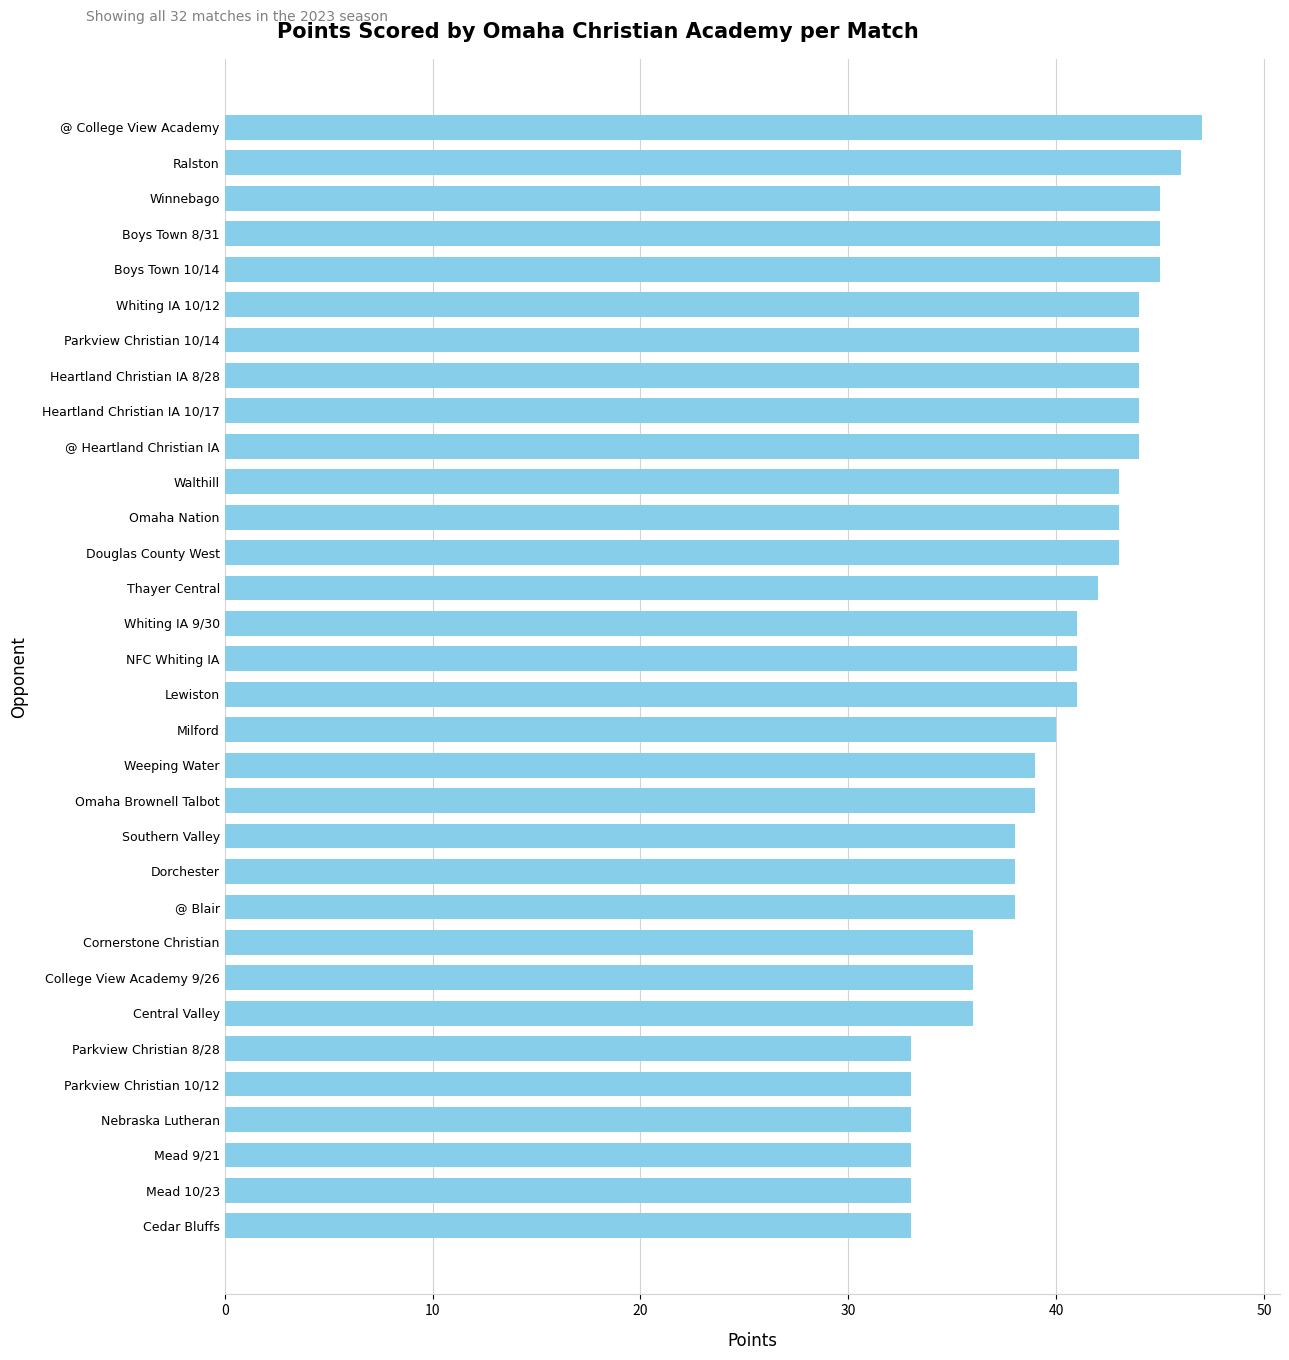

What is the label of the 3rd bar from the bottom?

Mead 9/21